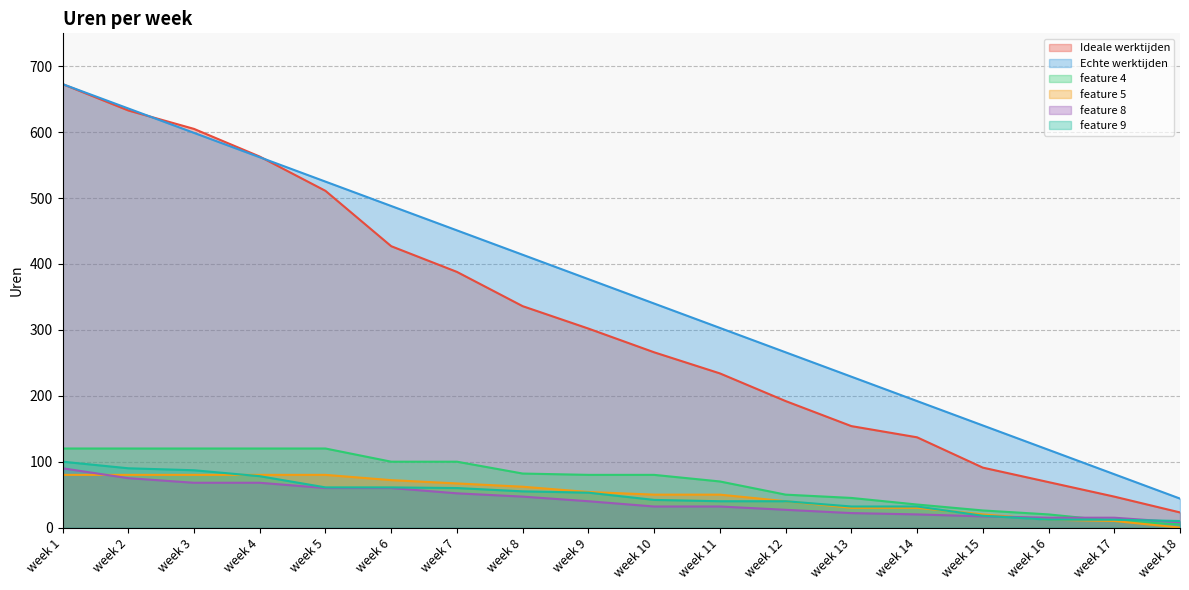

Count the feature 5 values in the range 30 to 80.

14